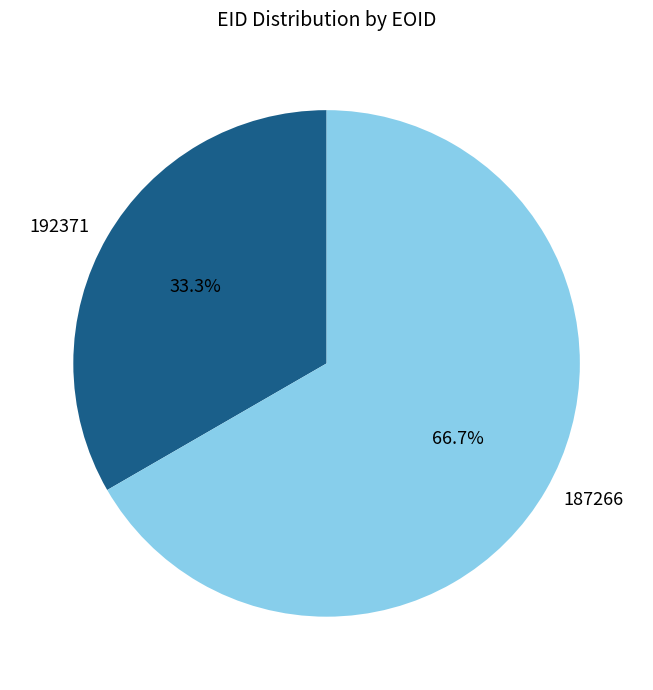

How many segments does this pie chart have?

2